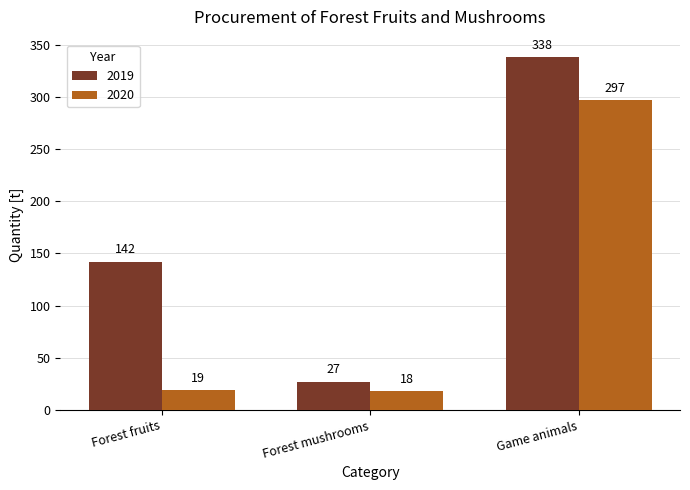

Are the bars horizontal?

No